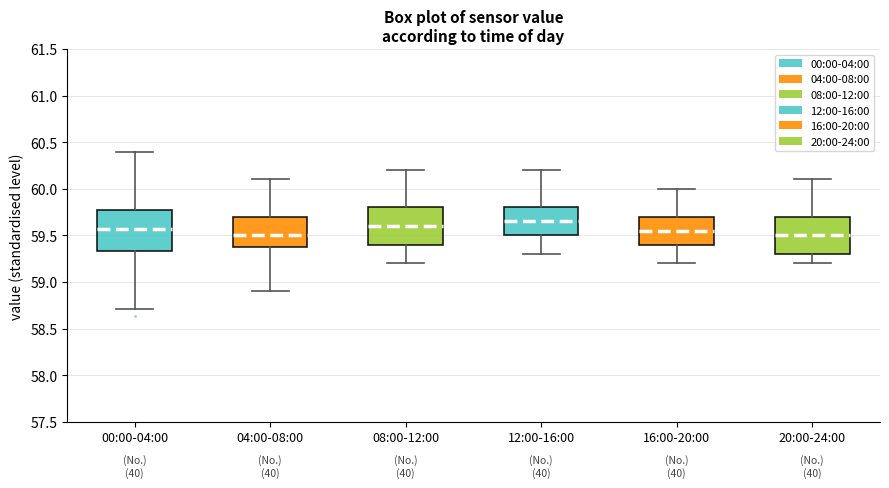

Which box's median line is the highest?

12:00-16:00